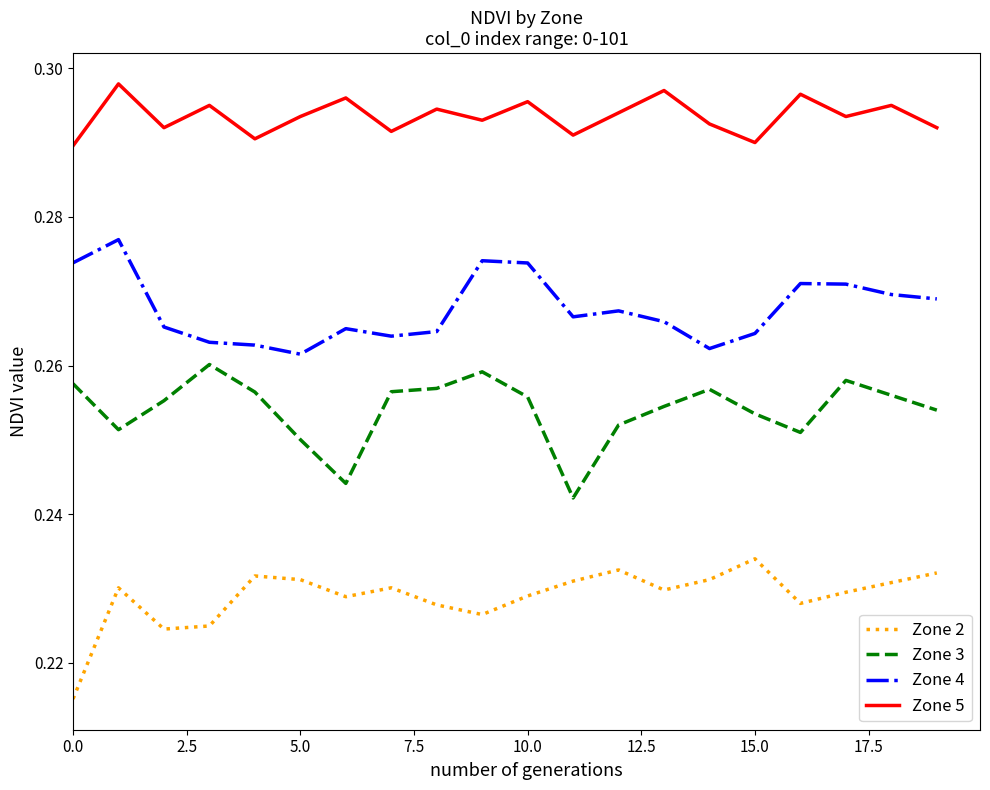

True or false: Zone 3 and Zone 2 intersect in this chart.

False